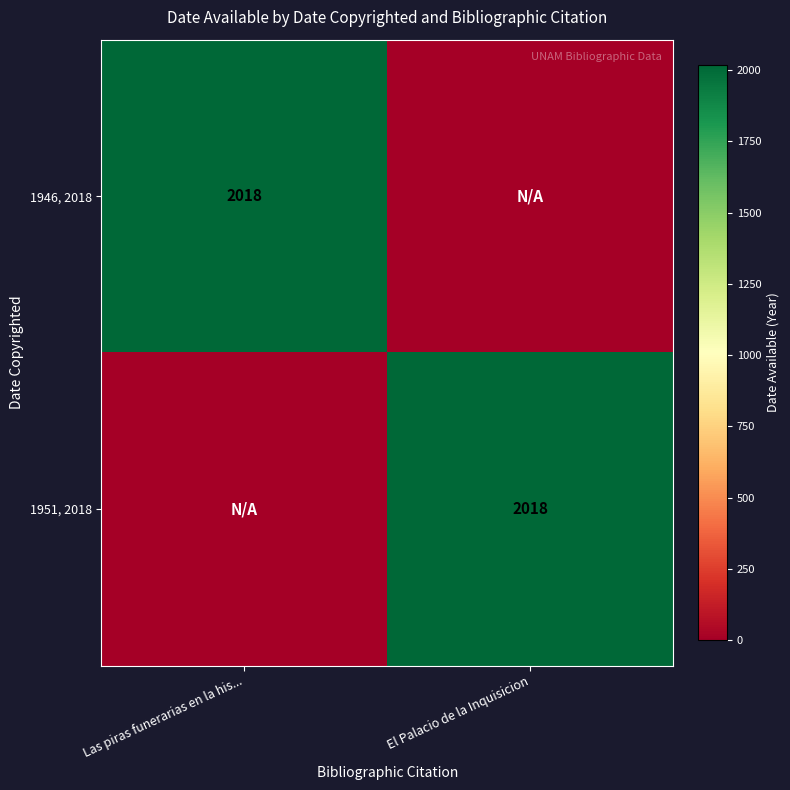

True or false: 1951, 2018 has a value of 629 at El Palacio de la Inquisicion.

False